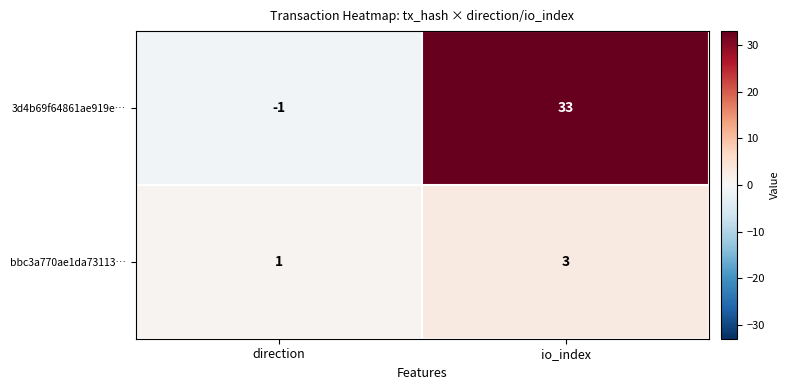

Reading left to right, extract all data points from this chart.

3d4b69f64861ae919e…: direction=-1	io_index=33
bbc3a770ae1da73113…: direction=1	io_index=3